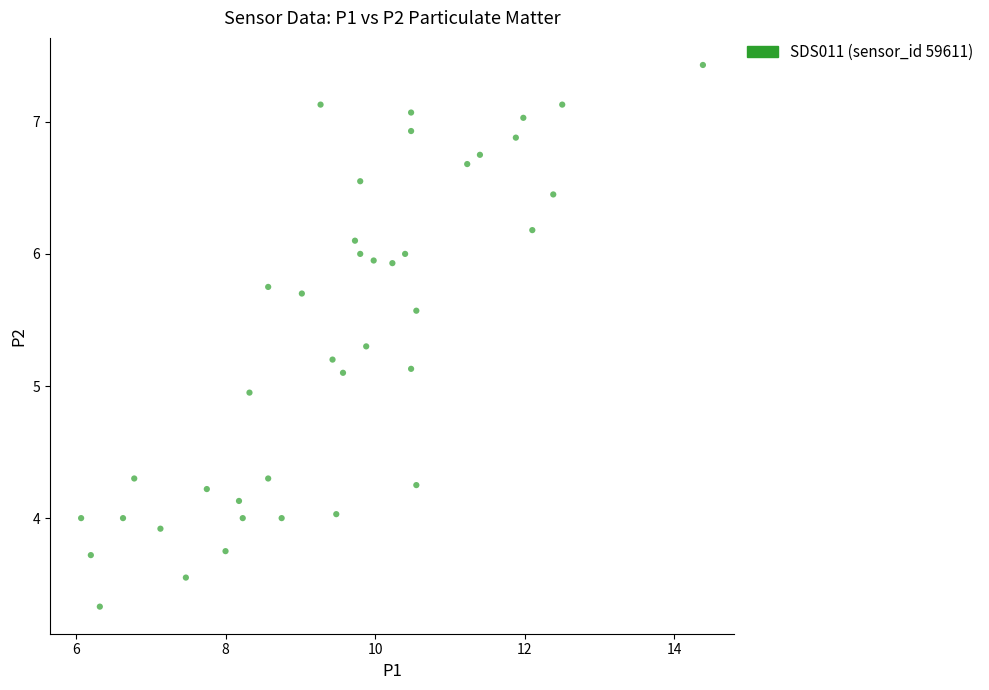

What is the range of X values (max minus min)?

8.3